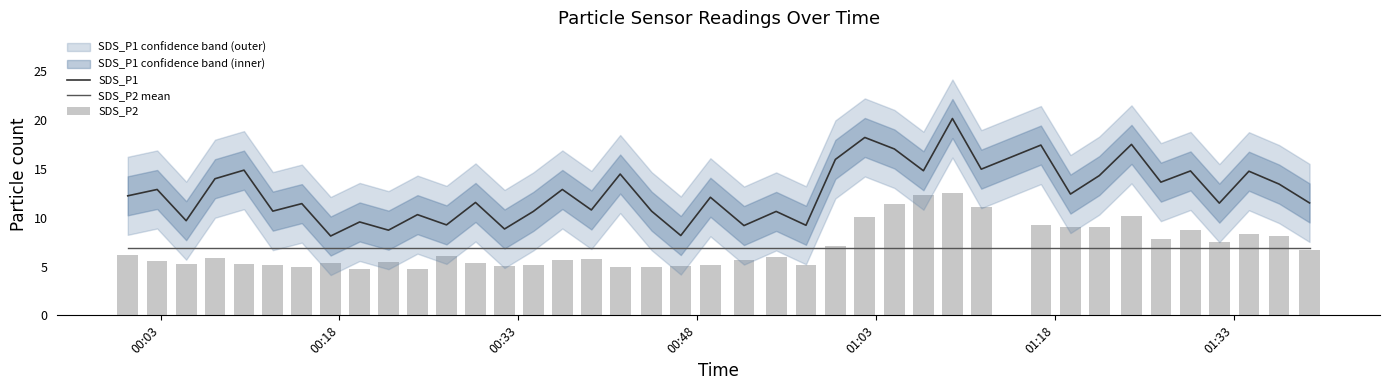

Which series has the largest total across all categories?

SDS_P1